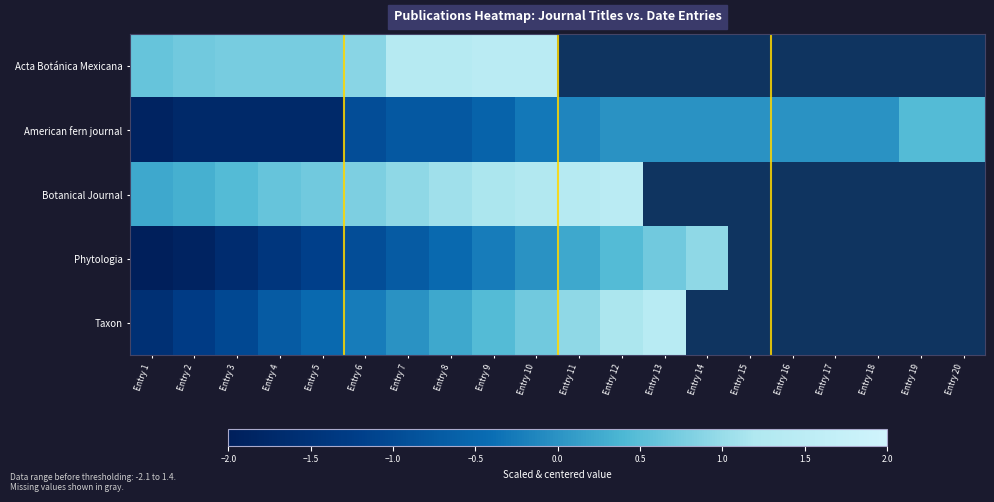

Which series has the largest total across all categories?

American fern journal